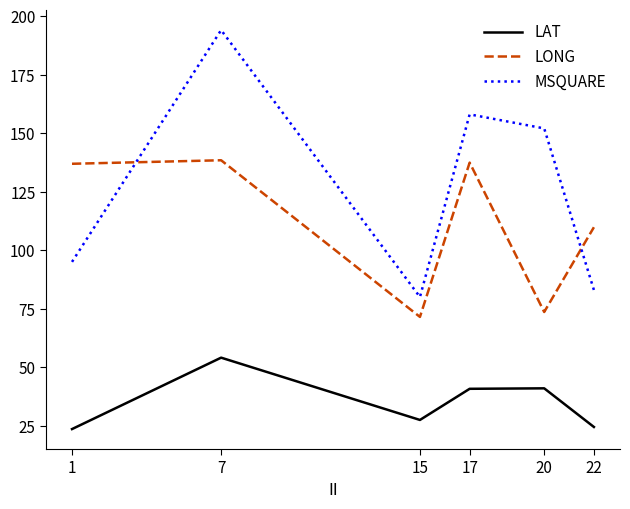

Count the number of data series in this chart.

3